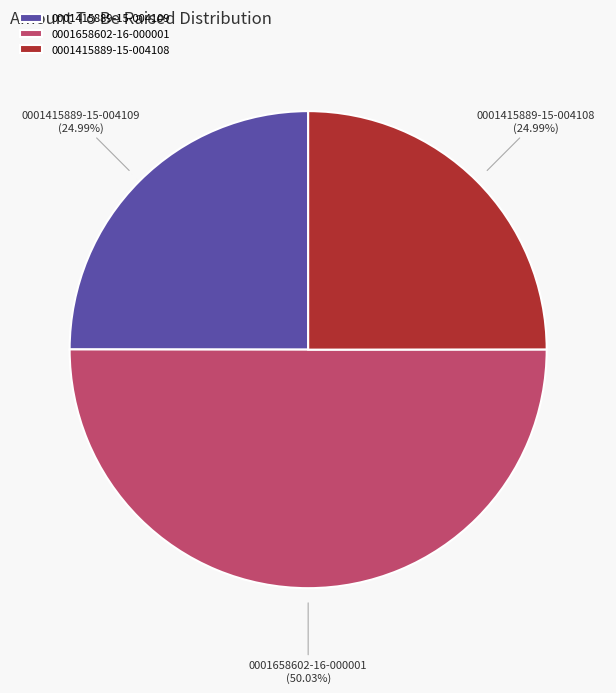

To the nearest percent, what portion does 0001658602-16-000001 represent?

50%